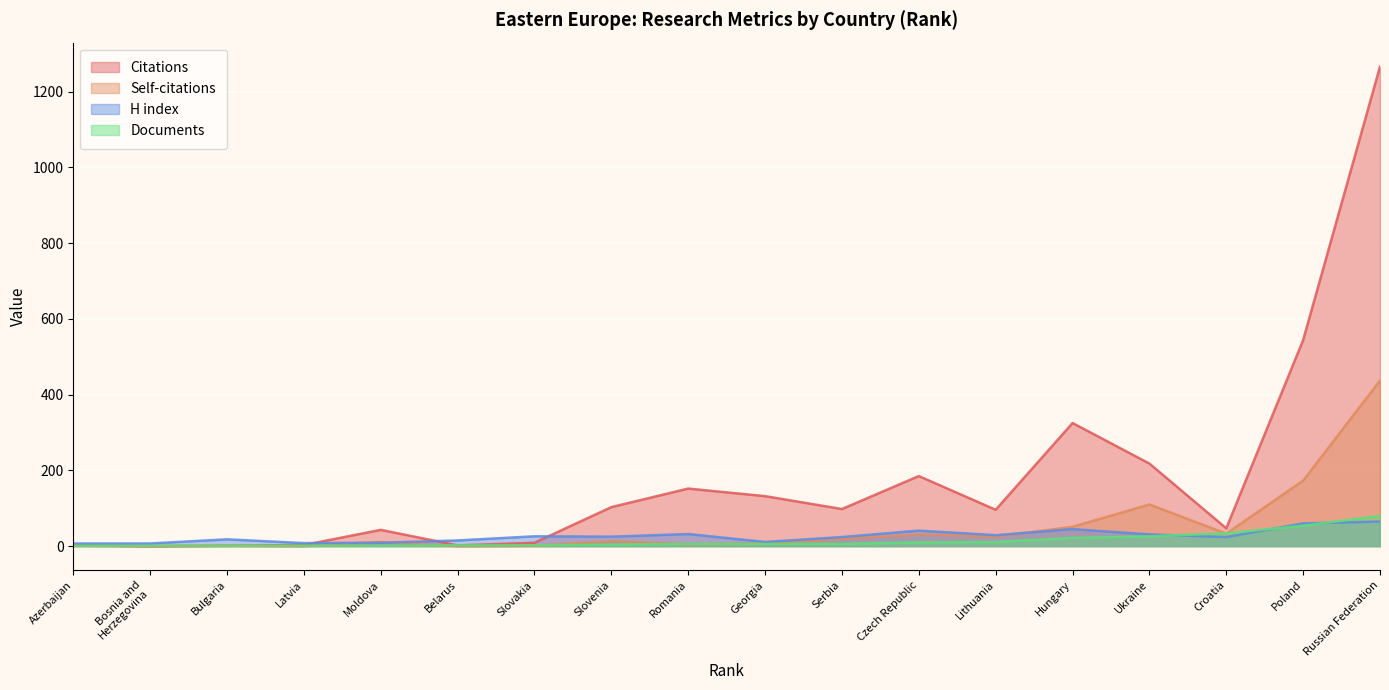

Reading left to right, list all the values displayed in this chart.

Citations: Azerbaijan=2	Bosnia and
Herzegovina=0	Bulgaria=1	Latvia=3	Moldova=43	Belarus=2	Slovakia=9	Slovenia=103	Romania=152	Georgia=132	Serbia=98	Czech Republic=185	Lithuania=96	Hungary=325	Ukraine=218	Croatia=47	Poland=544	Russian Federation=1266
Self-citations: Azerbaijan=1	Bosnia and
Herzegovina=0	Bulgaria=1	Latvia=0	Moldova=11	Belarus=0	Slovakia=1	Slovenia=13	Romania=5	Georgia=7	Serbia=19	Czech Republic=31	Lithuania=25	Hungary=51	Ukraine=110	Croatia=33	Poland=173	Russian Federation=437
H index: Azerbaijan=7	Bosnia and
Herzegovina=7	Bulgaria=18	Latvia=8	Moldova=9	Belarus=15	Slovakia=26	Slovenia=25	Romania=32	Georgia=11	Serbia=24	Czech Republic=41	Lithuania=29	Hungary=45	Ukraine=31	Croatia=24	Poland=60	Russian Federation=65
Documents: Azerbaijan=1	Bosnia and
Herzegovina=1	Bulgaria=1	Latvia=1	Moldova=1	Belarus=2	Slovakia=2	Slovenia=4	Romania=6	Georgia=6	Serbia=6	Czech Republic=10	Lithuania=11	Hungary=22	Ukraine=26	Croatia=34	Poland=54	Russian Federation=80